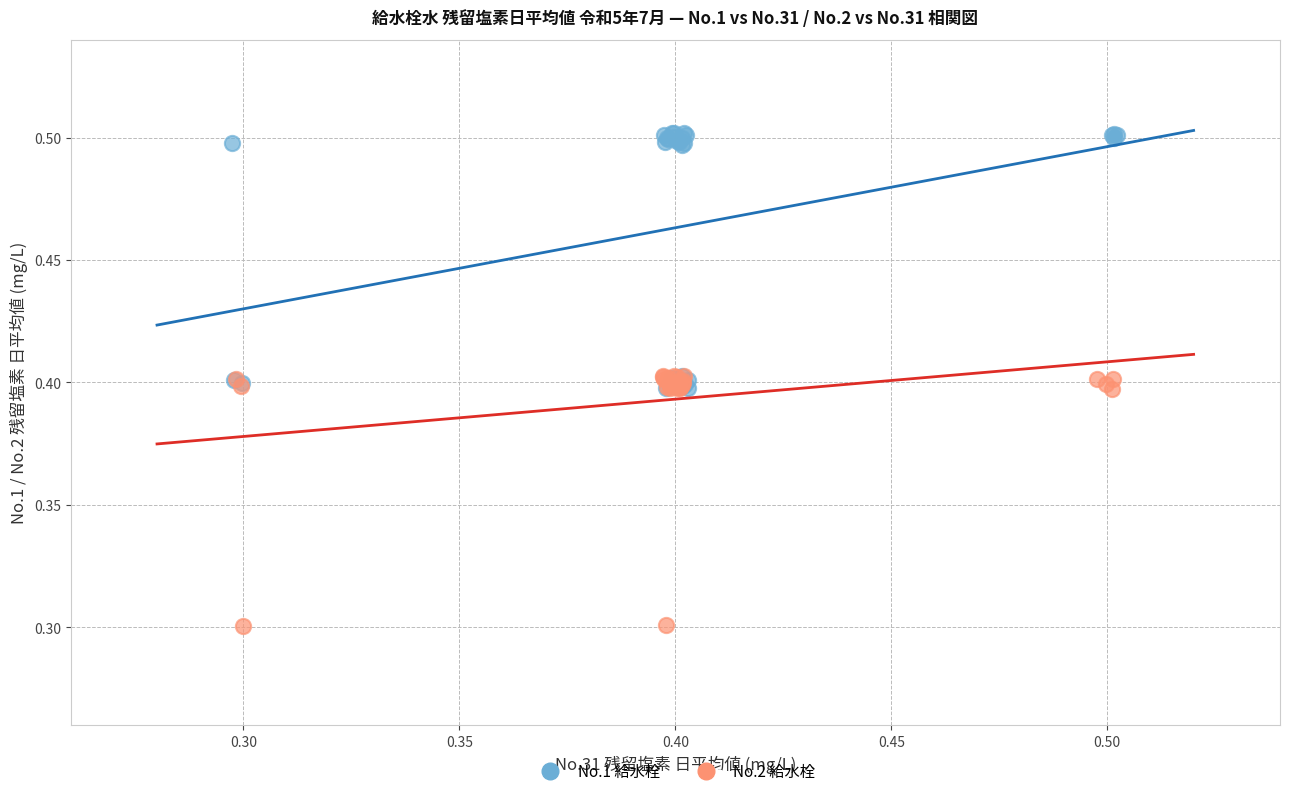

Which series reaches the minimum Y coordinate?

No.2 給水栓